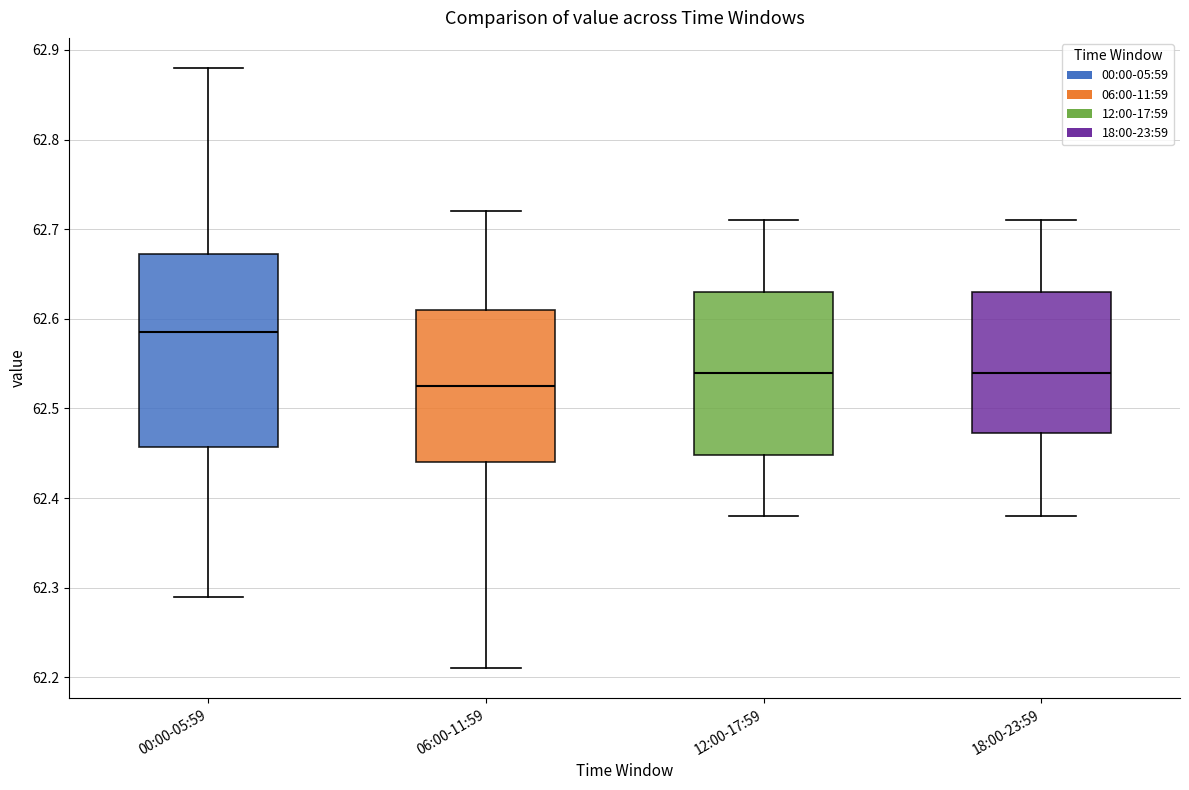

Reading left to right, transcribe this box plot: for each box, give where its median line is, the range the box spans, and where its two whiskers end, as read against the y-axis. The values are not printed on the chart, so give them approximately, as read against the axis.

00:00-05:59: median 62.59, box 62.46 to 62.67, whiskers 62.29 to 62.88
06:00-11:59: median 62.53, box 62.44 to 62.61, whiskers 62.21 to 62.72
12:00-17:59: median 62.54, box 62.45 to 62.63, whiskers 62.38 to 62.71
18:00-23:59: median 62.54, box 62.47 to 62.63, whiskers 62.38 to 62.71